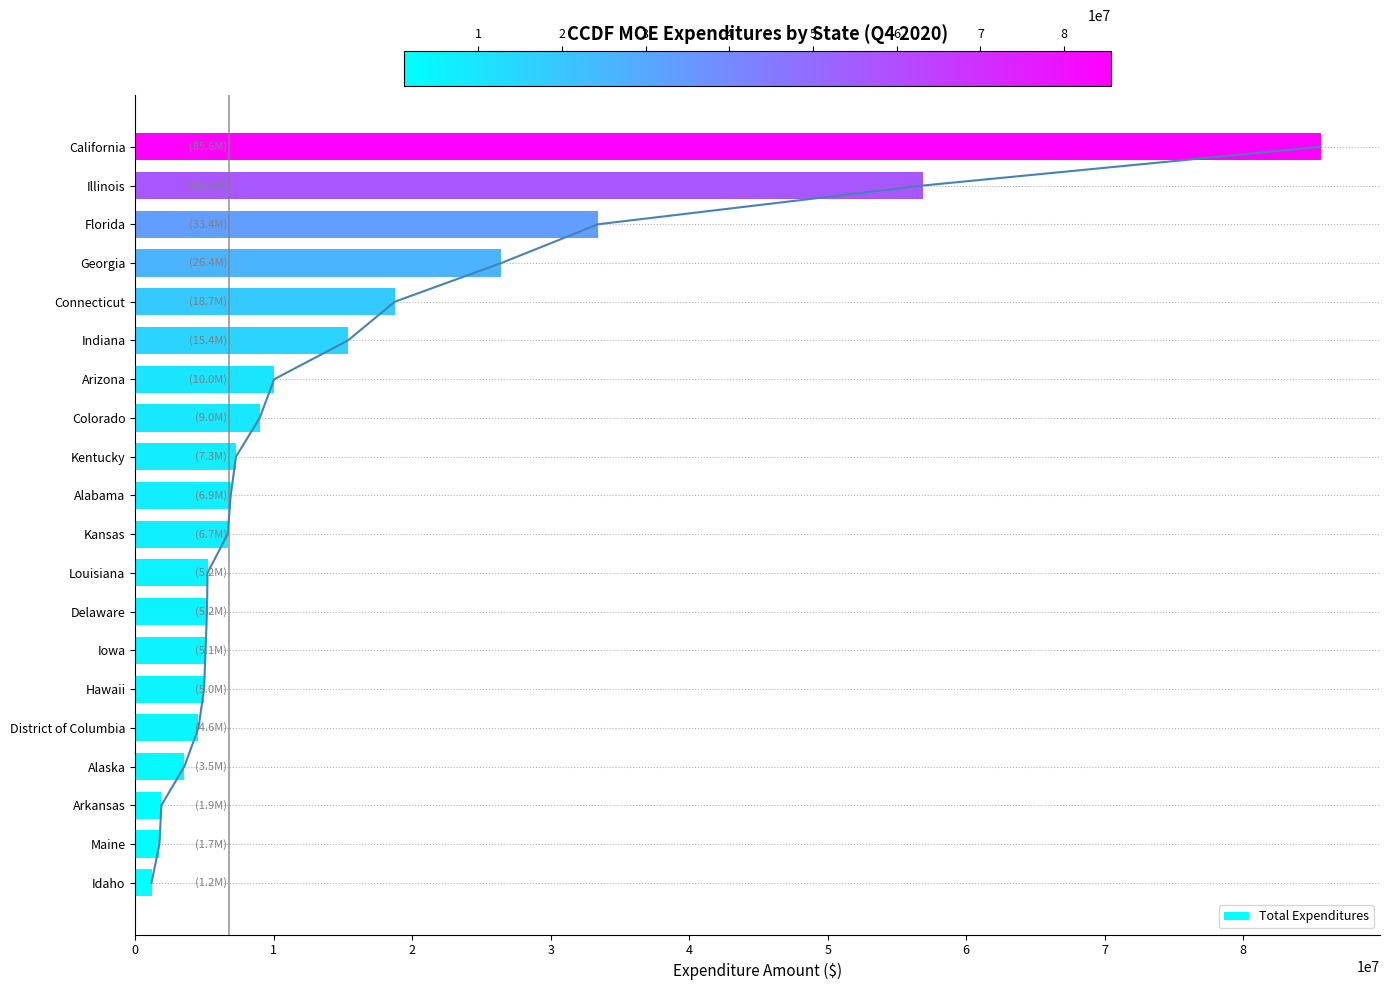

Reading left to right, extract all data points from this chart.

1175820	1749818	1886543	3544811	4566974	4971630	5078586	5179325	5219488	6673024	6896417	7274537	8985901	10032936	15356947	18738358	26437519	33415872	56873825	85593217